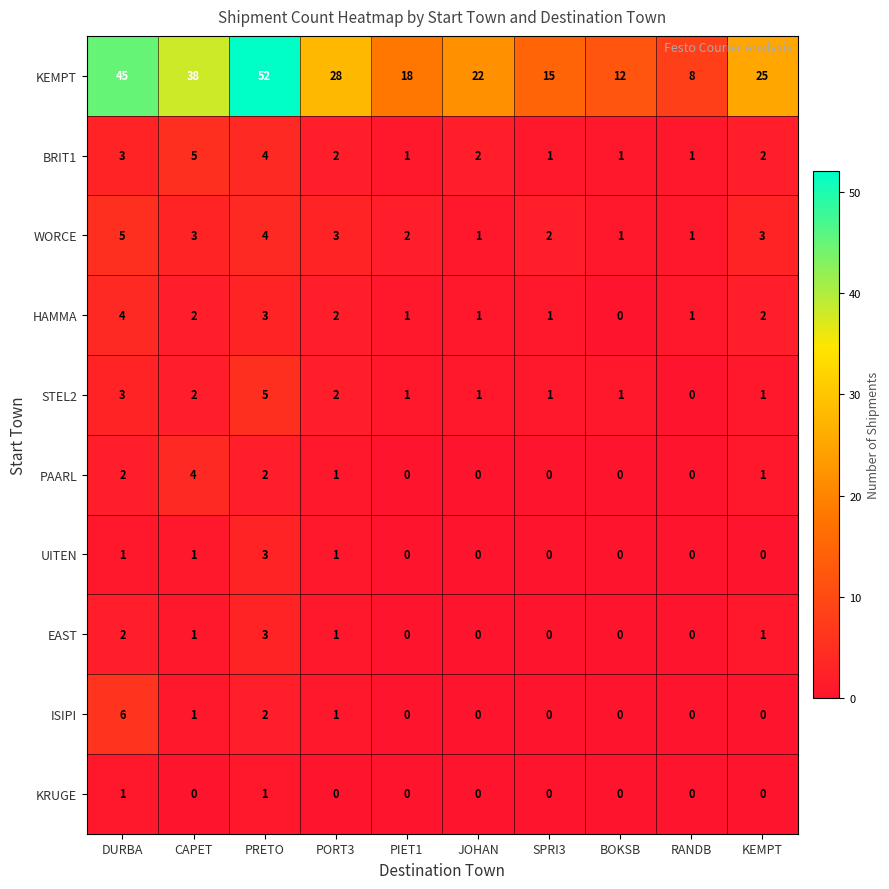

Is it true that UITEN equals 1 at PORT3?

True